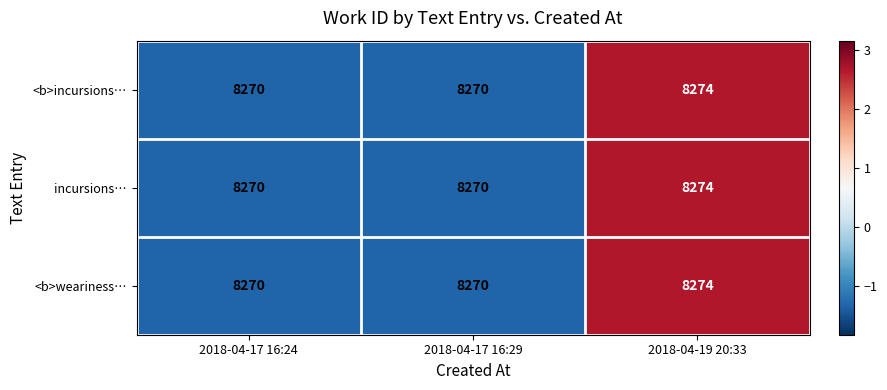

Is it true that <b>incursions… equals 11633 at 2018-04-17 16:29?

False